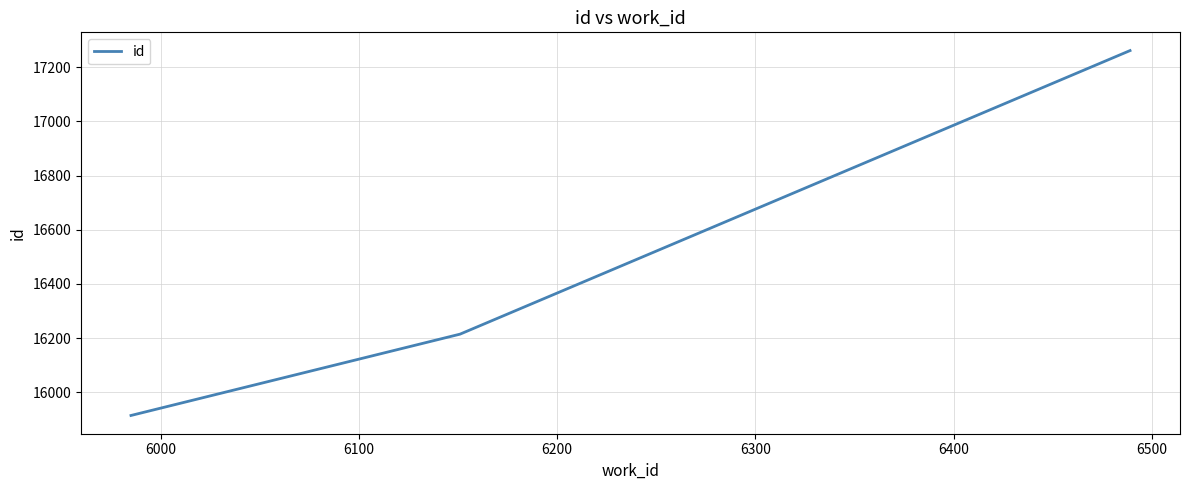

What is the average value?

16464